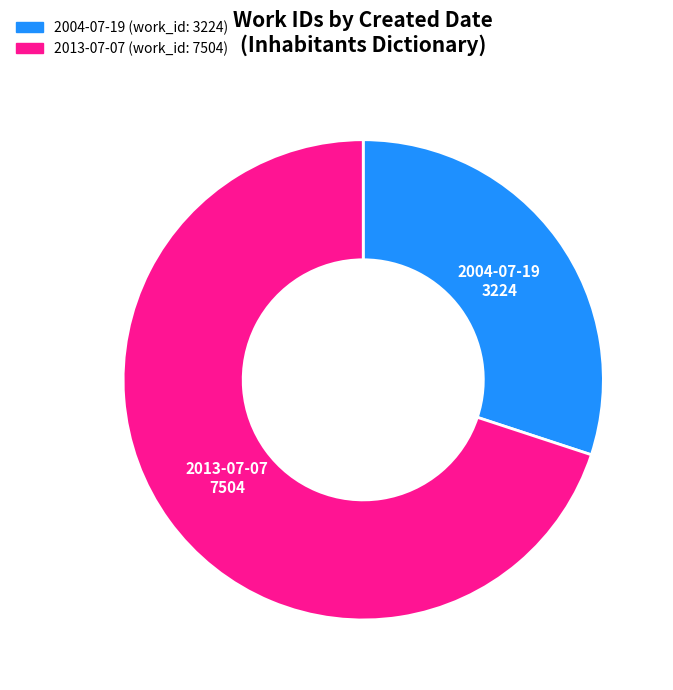

Which slice is the smallest?

2004-07-19